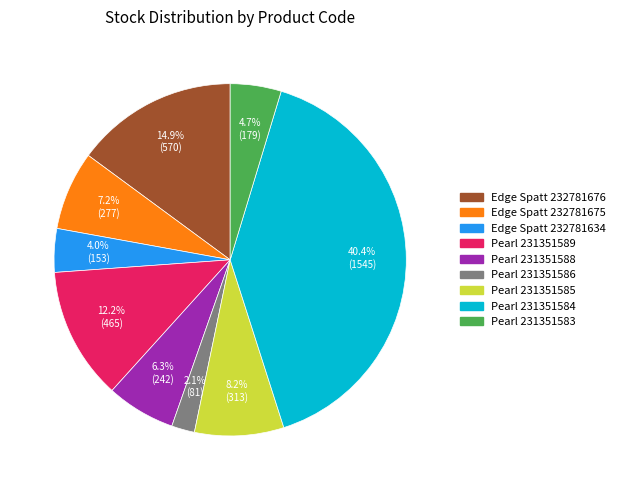

Between Pearl 231351589 and Pearl 231351586, which is larger?

Pearl 231351589